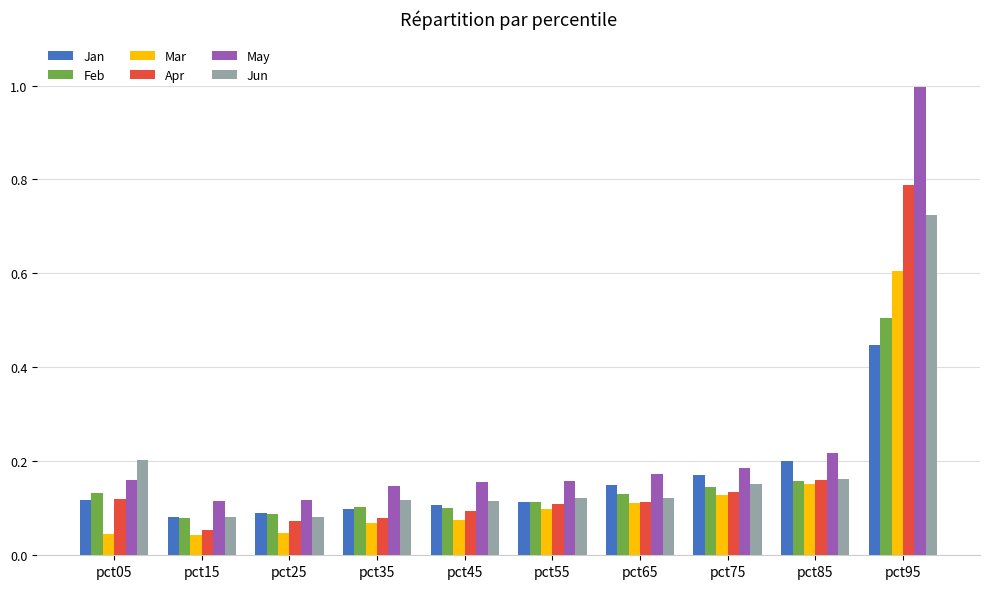

What is the difference between the maximum and minimum values in the May series?

0.9